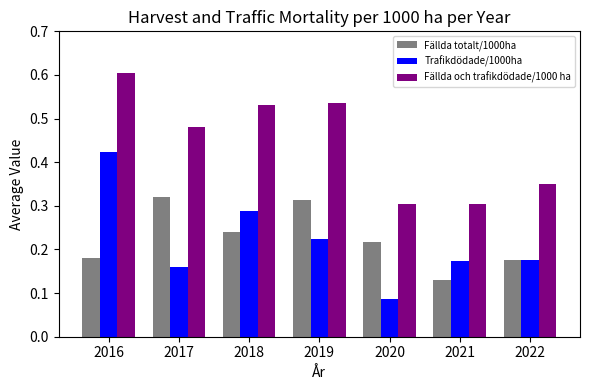

What is the sum of all Fällda totalt/1000ha values?

1.6